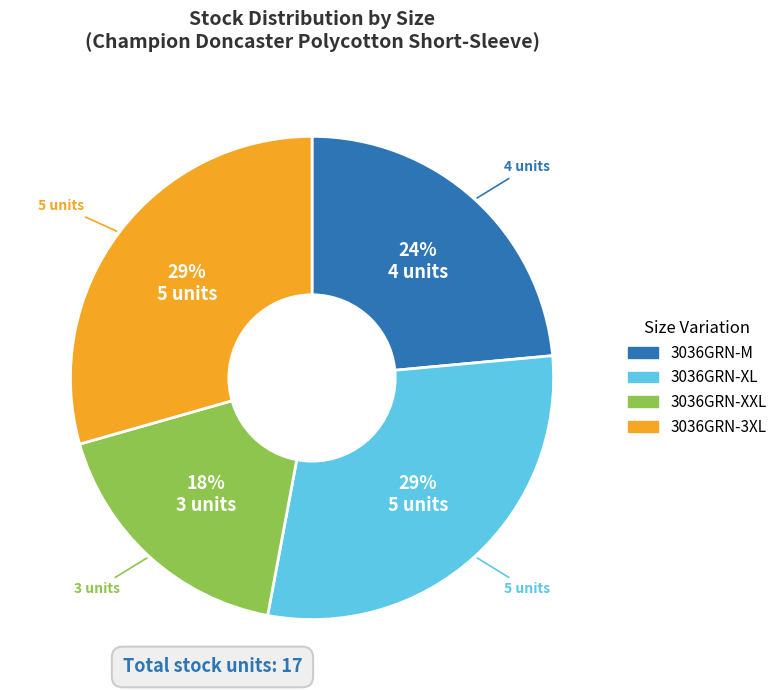

Is there any slice that represents more than half of the pie?

No